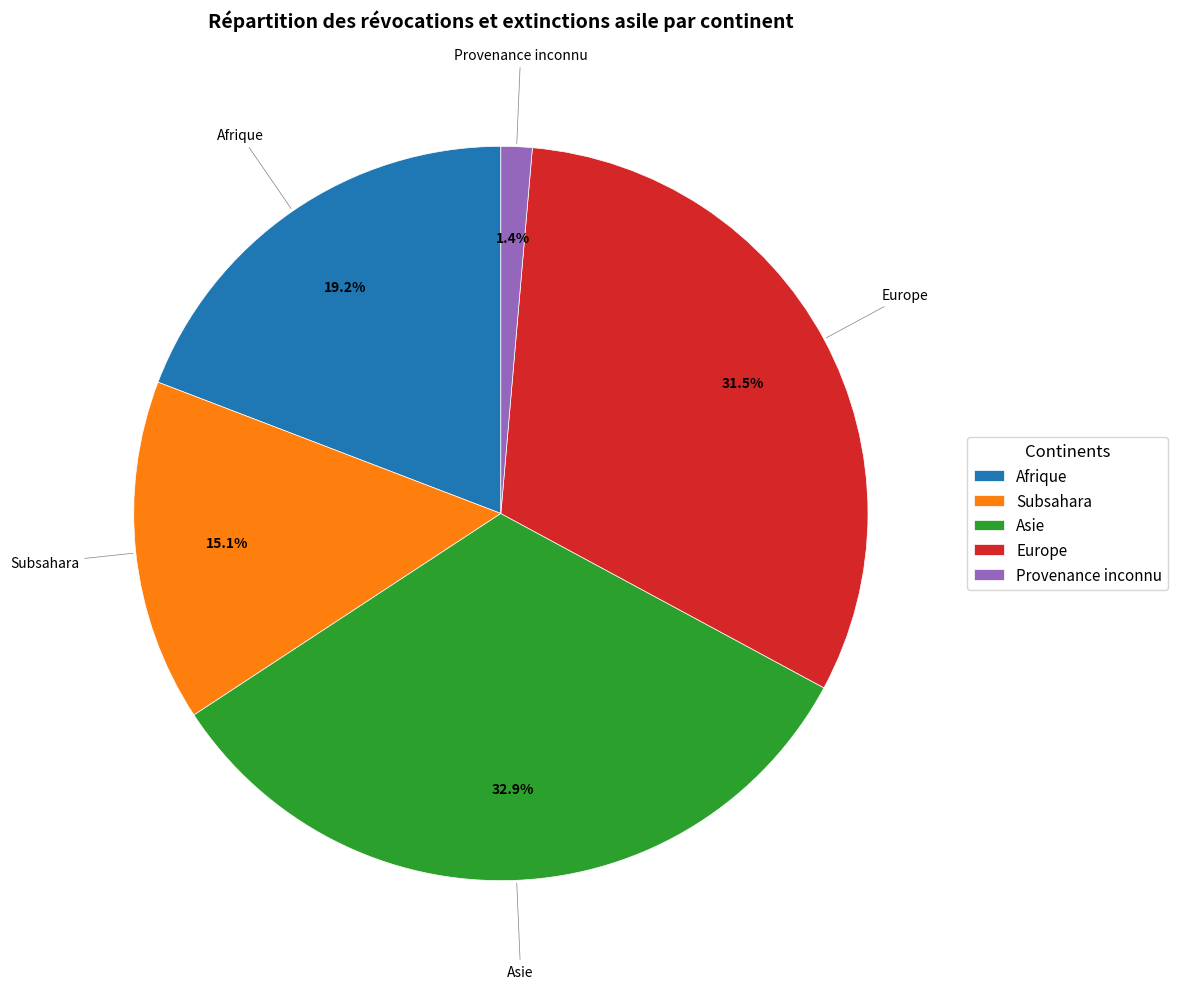

What percentage is NOT represented by Europe?

68.5%